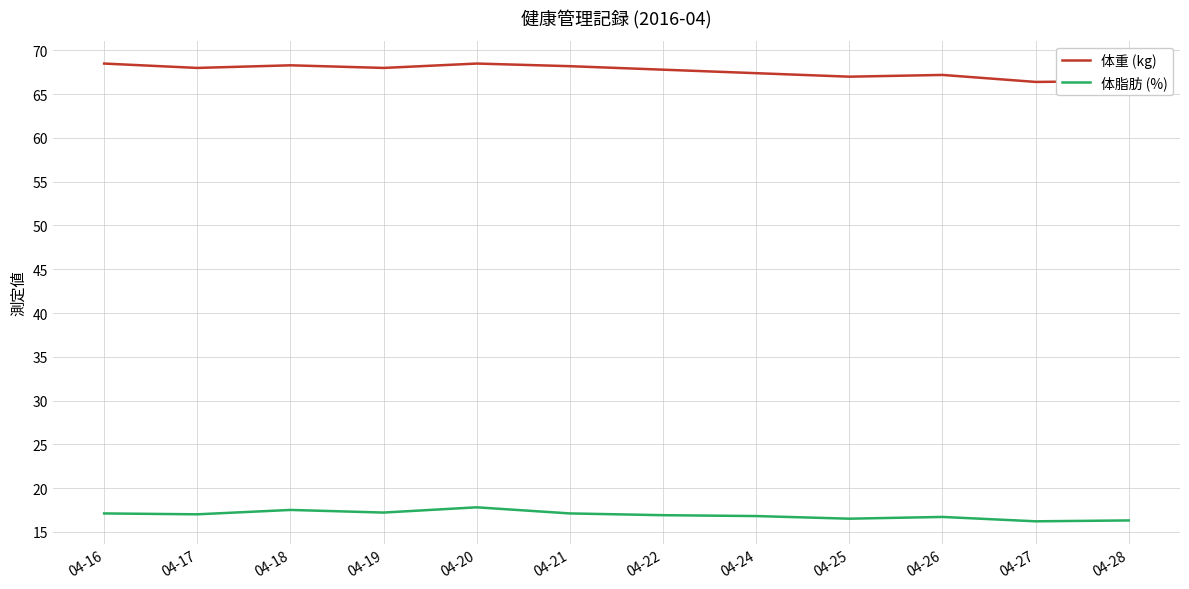

What is the total value across all series at 04-28?

82.8